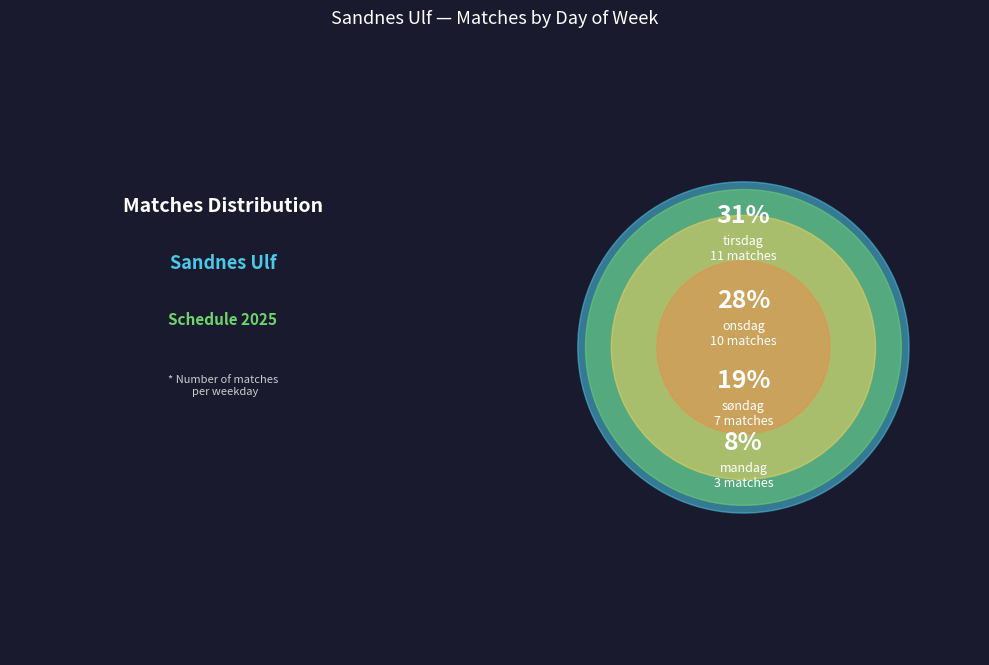

To the nearest percent, what is the difference between the lørdag and onsdag slice percentages?

14%